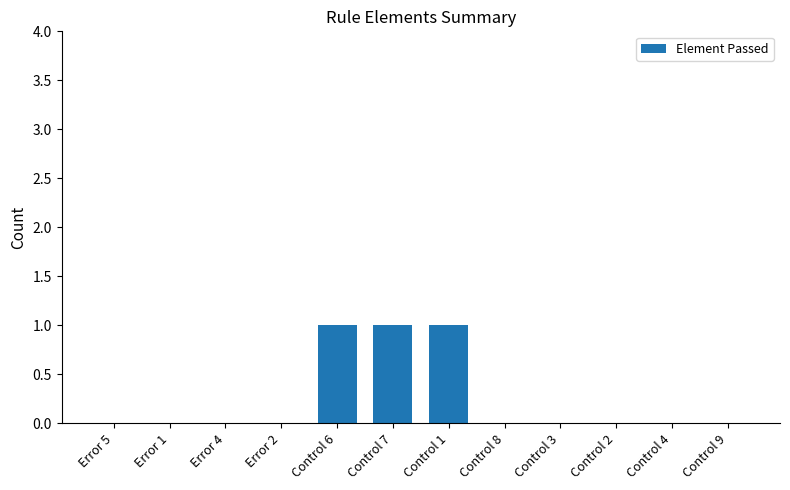

What is the sum of all values?

3